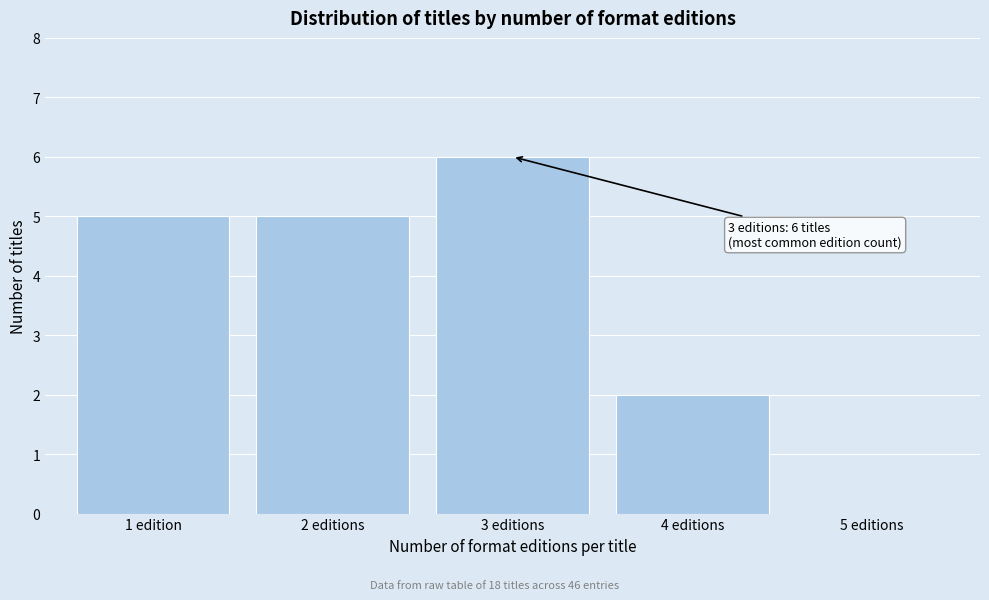

Reading left to right, what are all the values shown in this chart?

1 edition=5	2 editions=5	3 editions=6	4 editions=2	5 editions=0